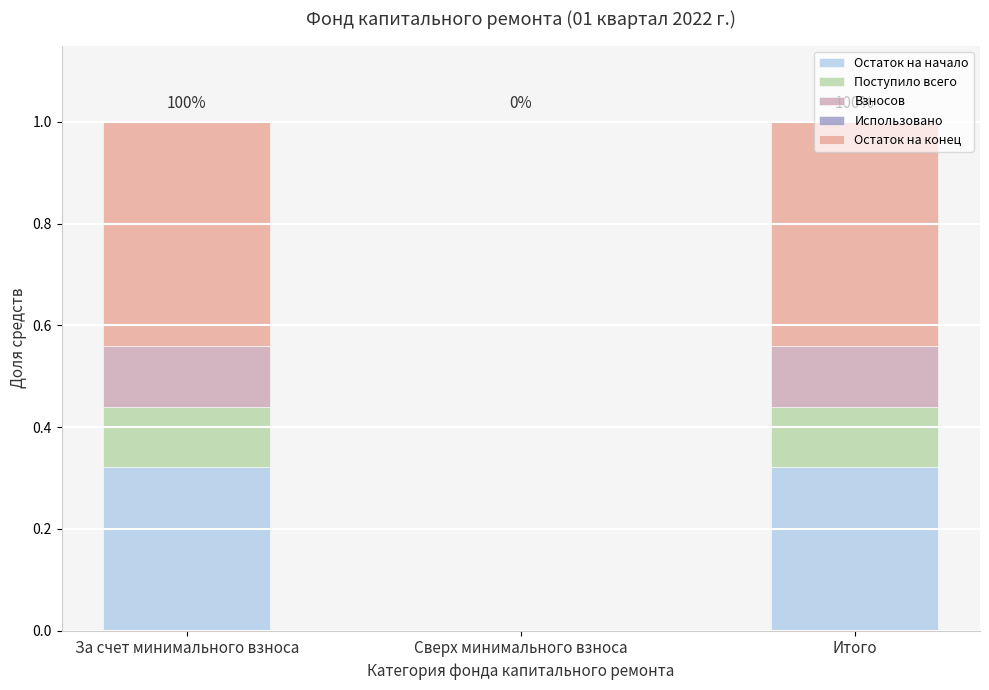

How many categories are shown in the chart?

3